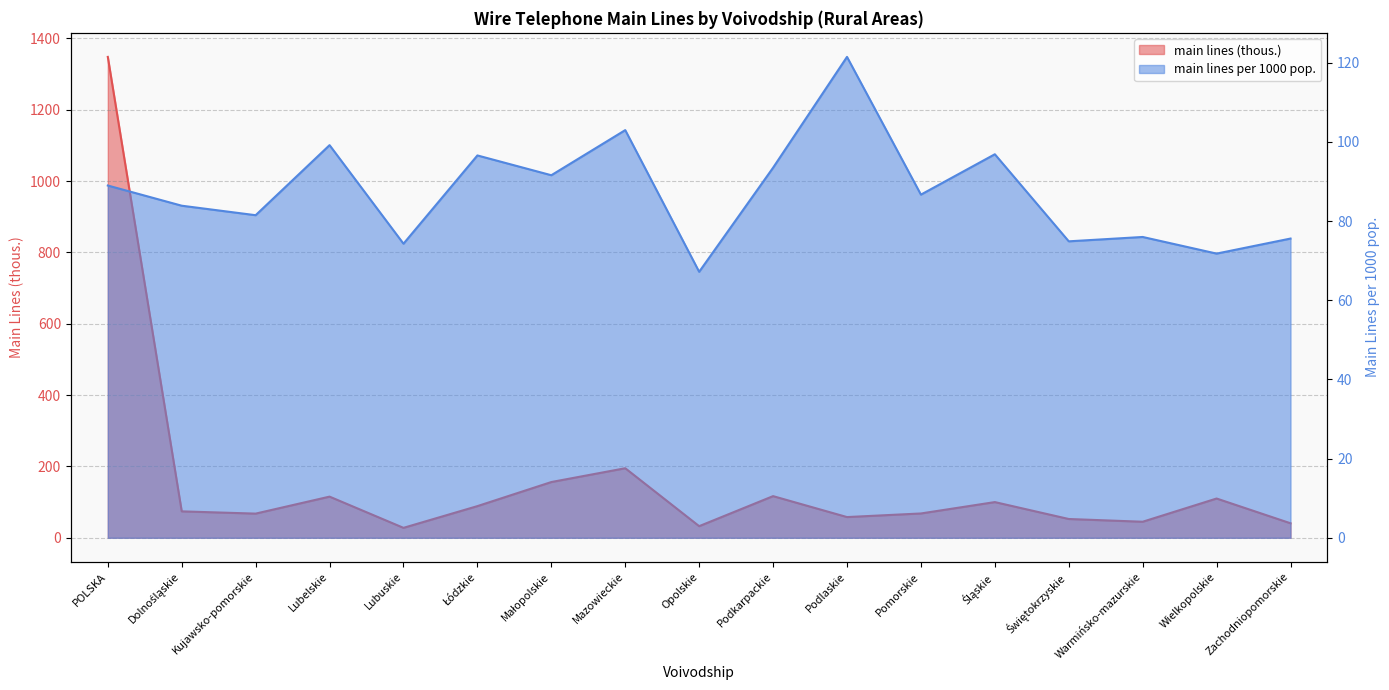

What position from the left is Śląskie?

13